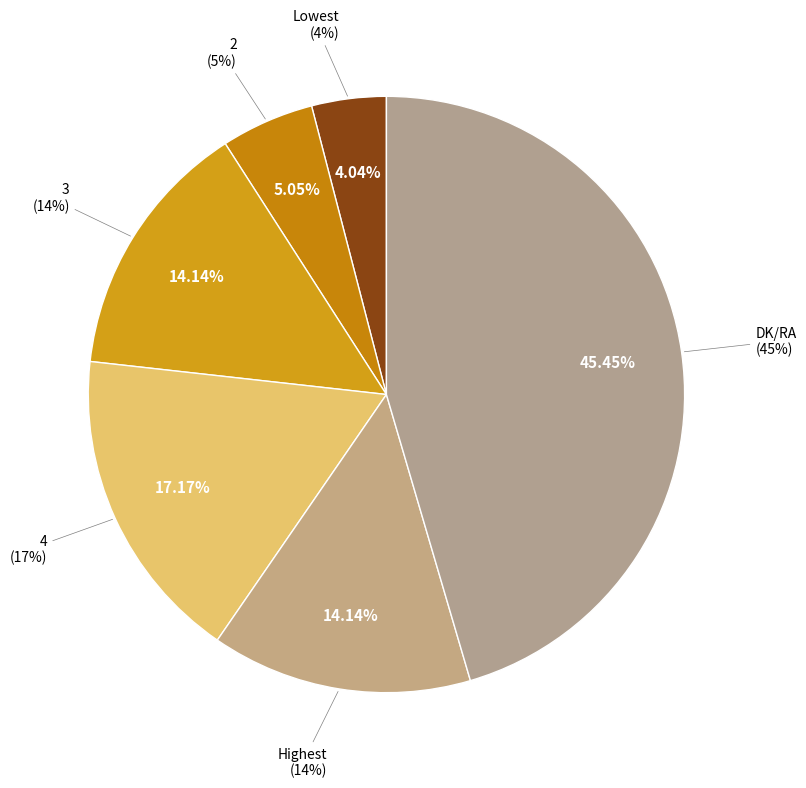

What is the largest slice in the pie chart?

DK/RA